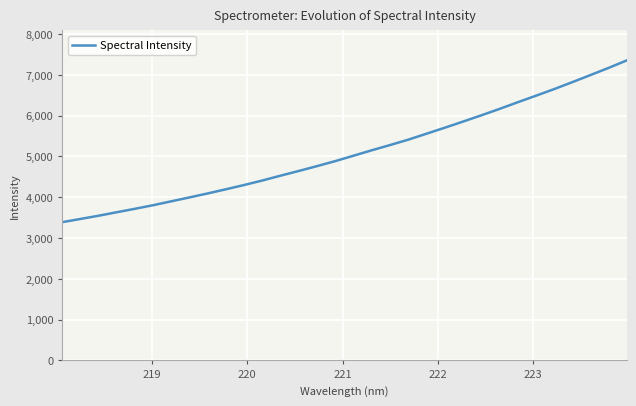

What is the difference between the maximum and minimum values?

3962.7